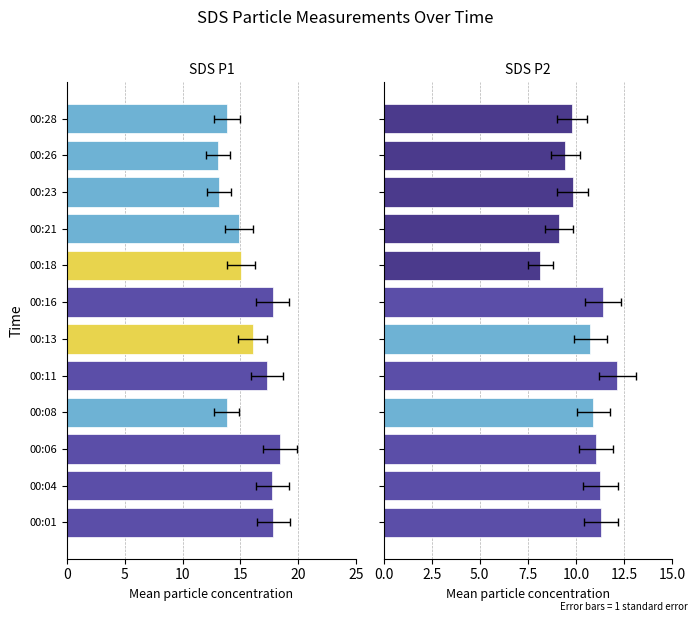

Which series has the largest range (max minus min)?

SDS_P1